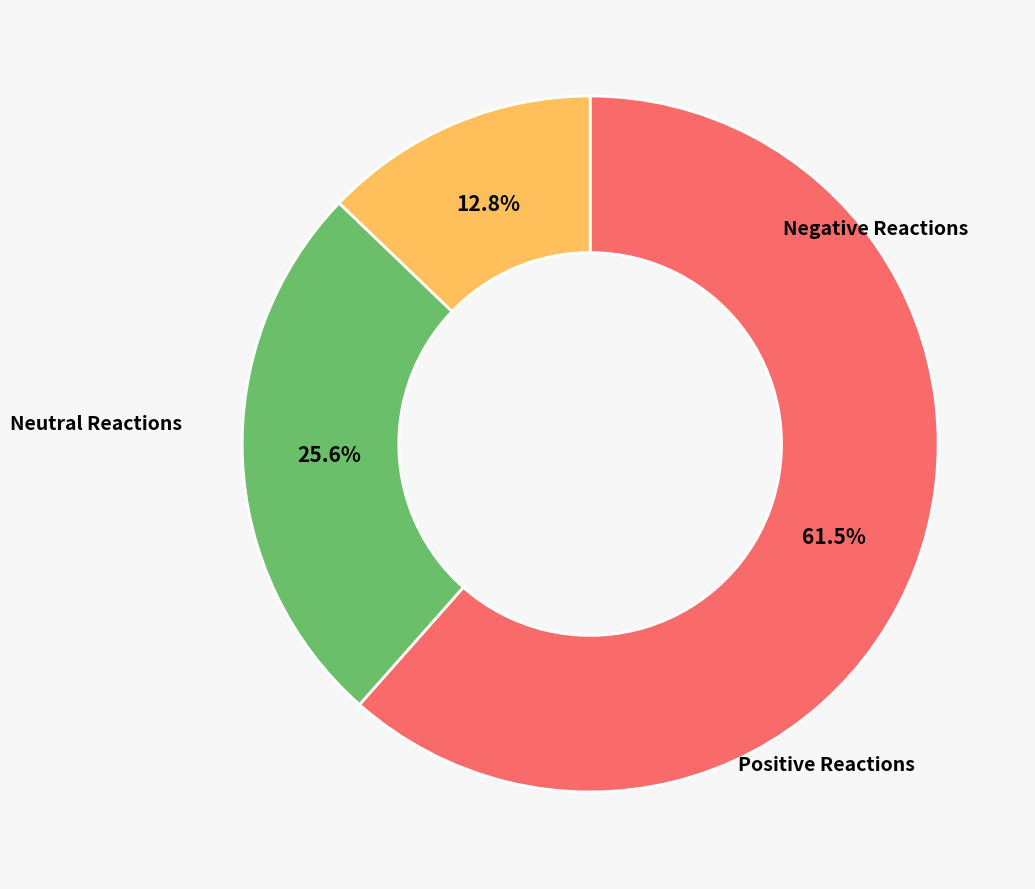

Is there a majority slice in this chart?

Yes